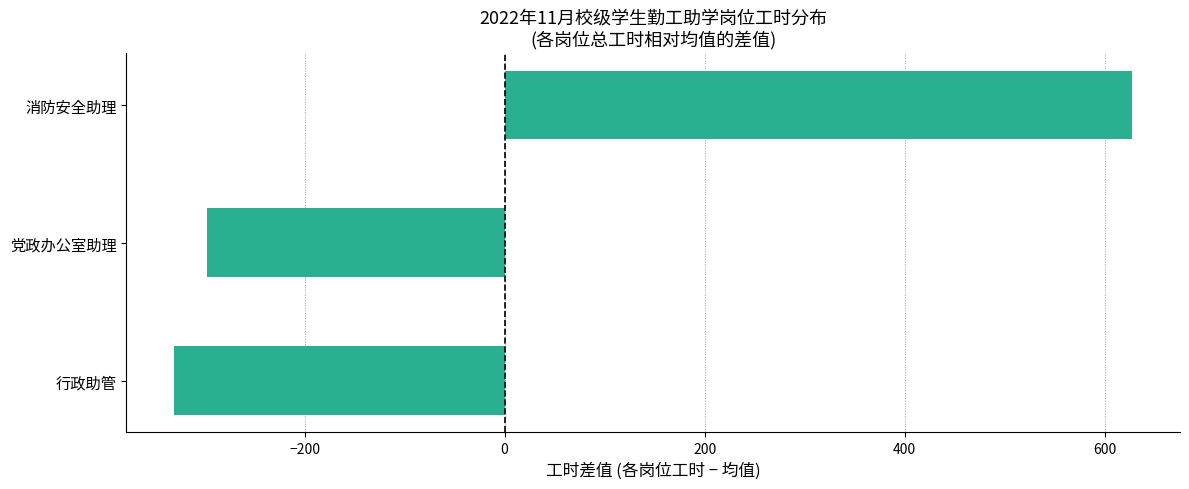

Rank the categories by value from highest to lowest.

消防安全助理, 党政办公室助理, 行政助管